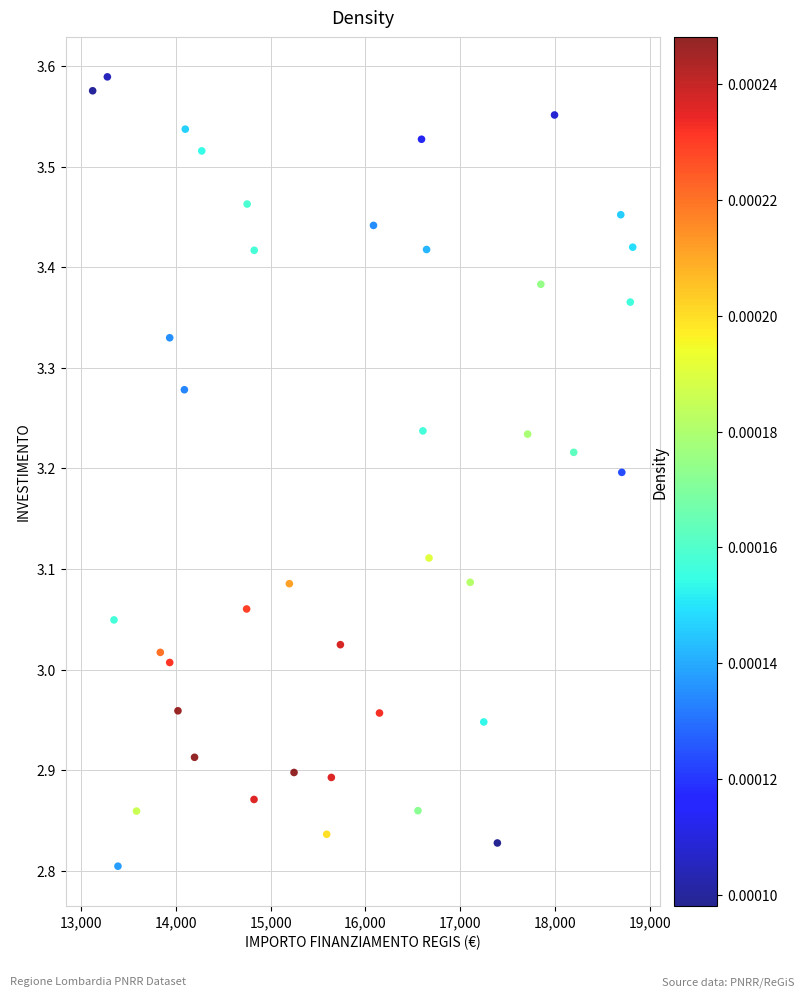

What is the range of Y values (max minus min)?

0.8